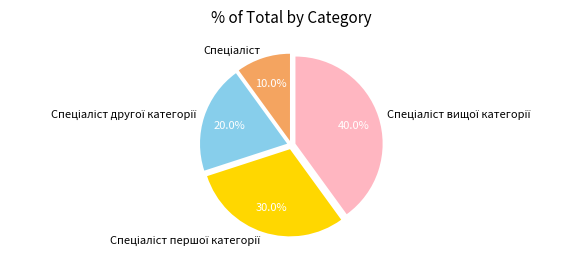

Does any single category account for the majority?

No